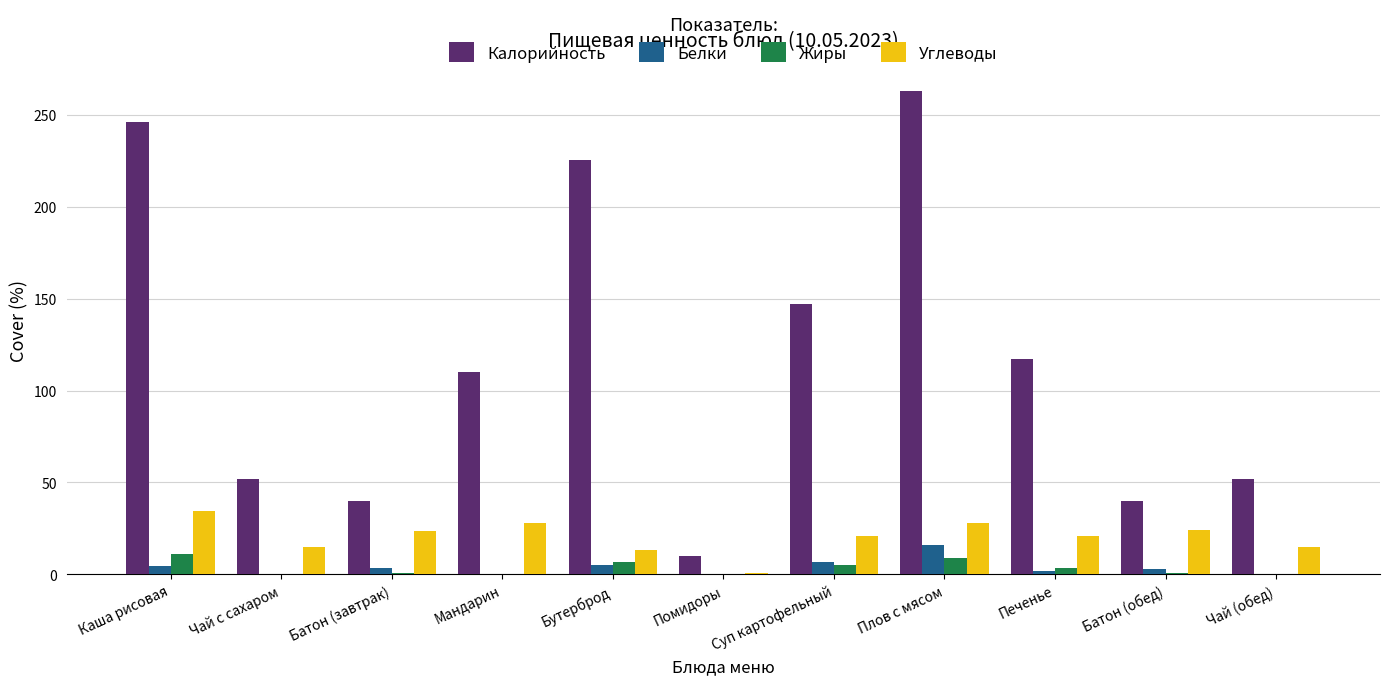

What is the sum of all Углеводы values?

223.8